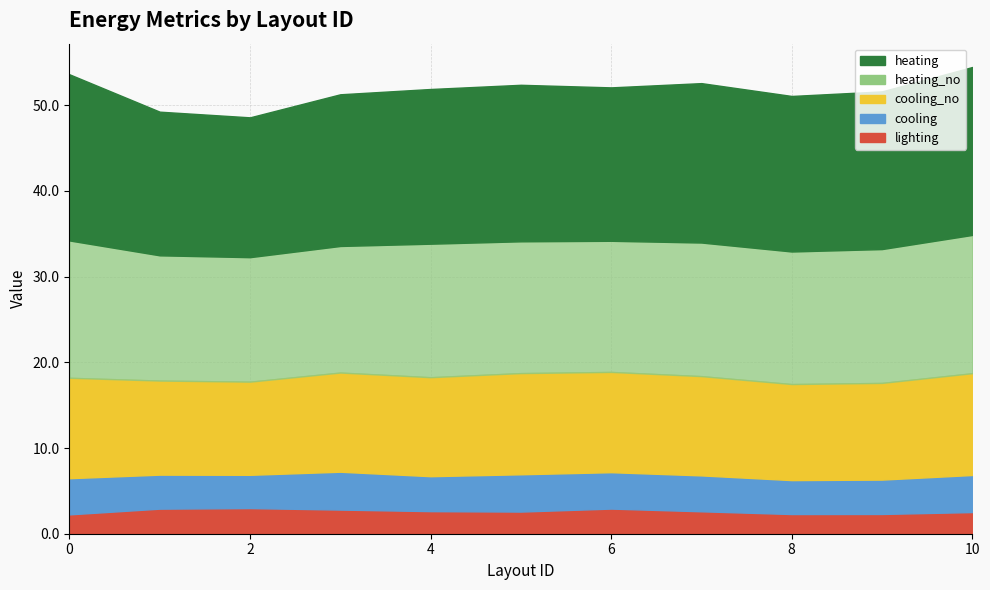

How many values in the heating_no series exceed 15?

8